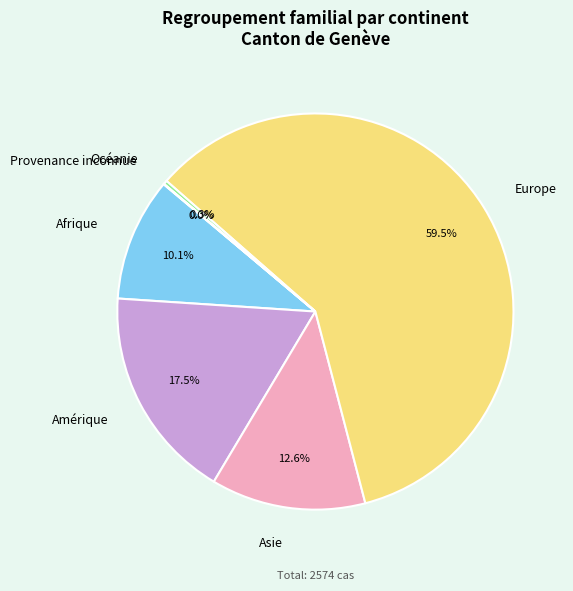

Which category has the biggest portion of the pie?

Europe